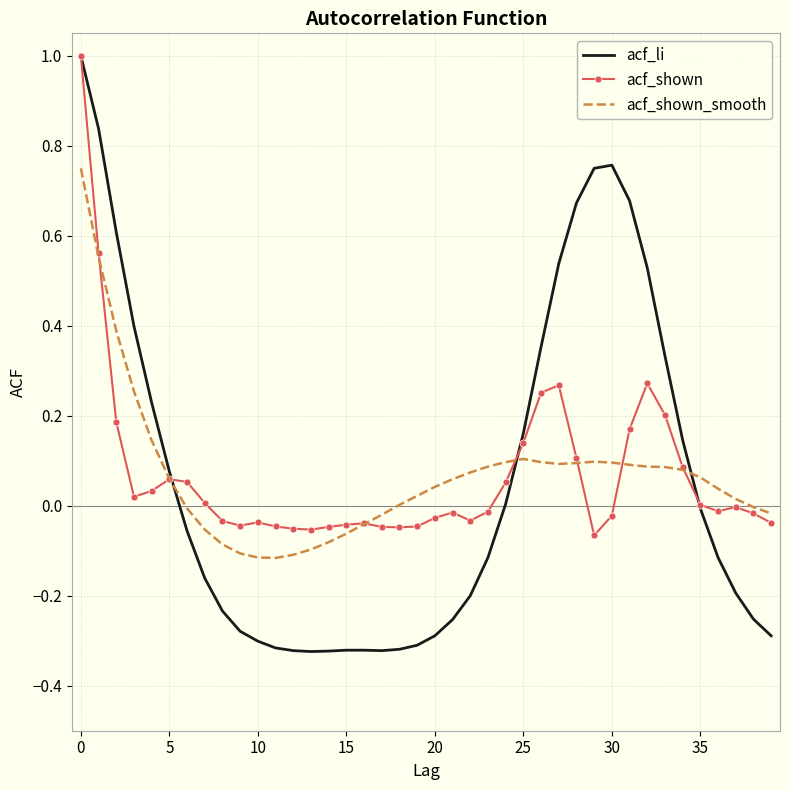

Which series has the widest spread of values?

acf_li